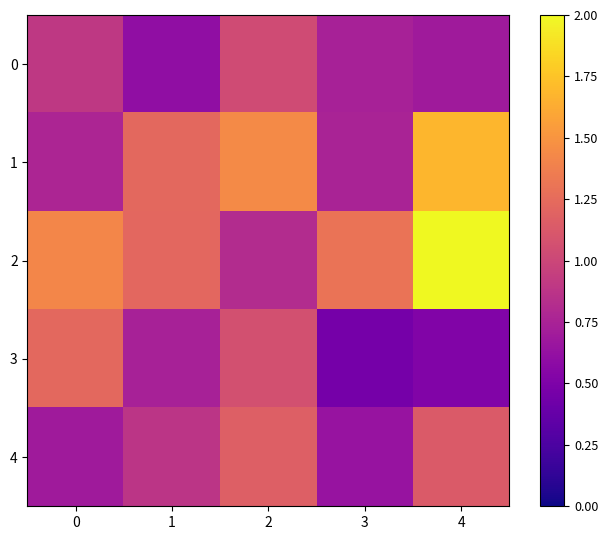

At which category does the chart reach its minimum across all series?

3